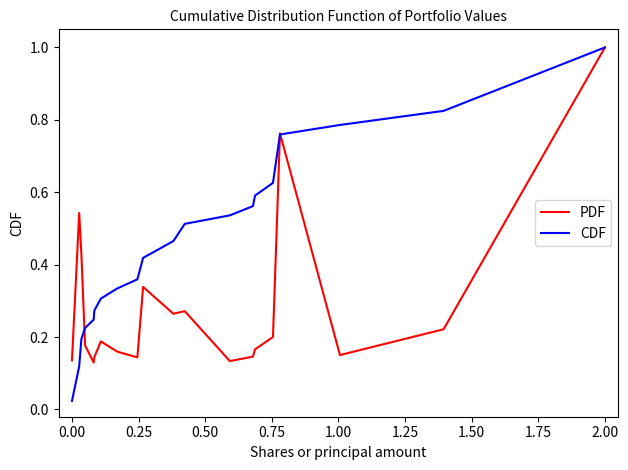

List the series in order of their overall mean, highest first.

CDF, PDF